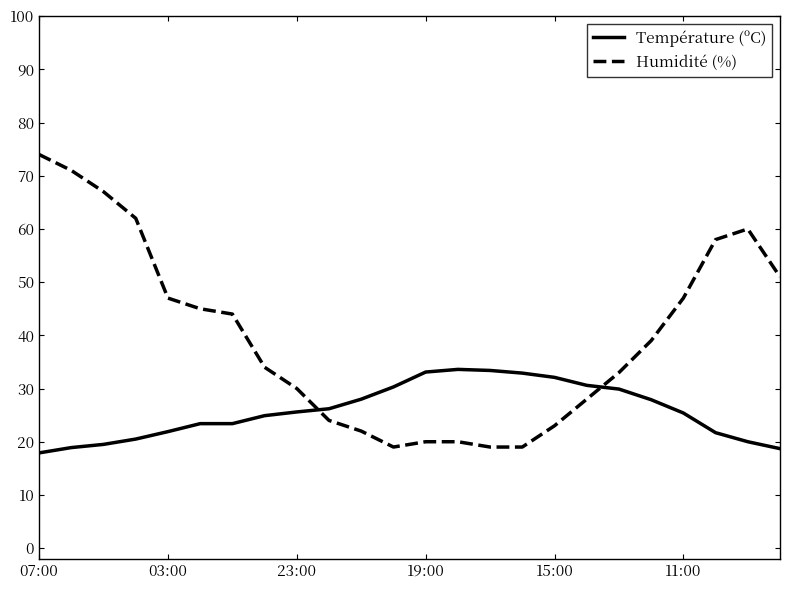

Which series has the largest total across all categories?

Humidité (%)